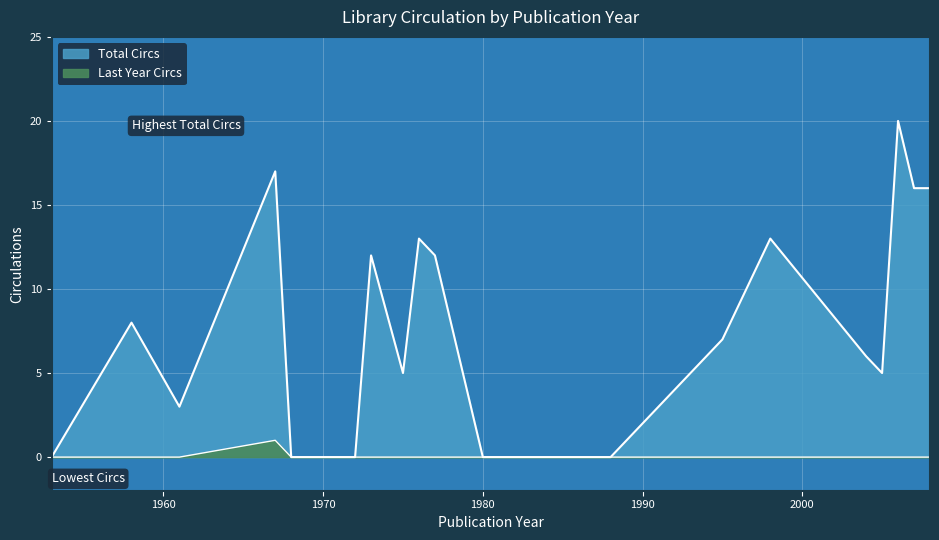

At which category does Total Circs reach its first local peak?

1958